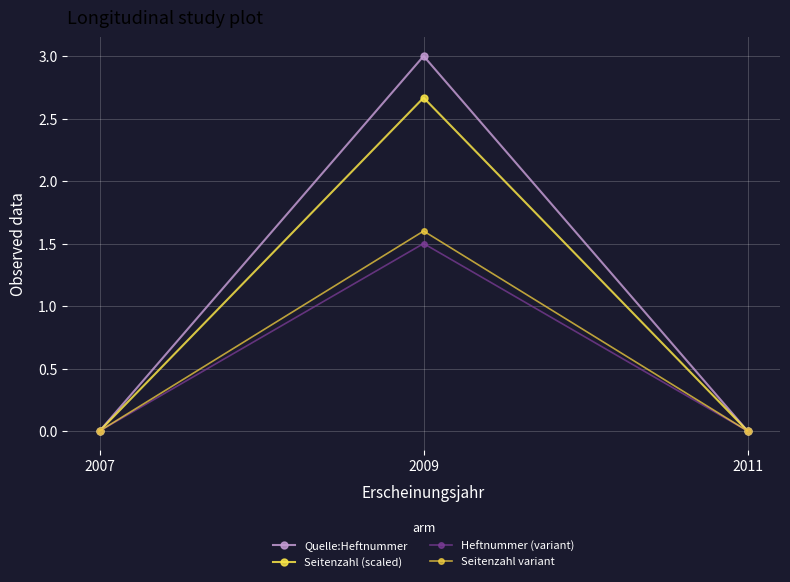

List the series in order of their peak value, highest first.

Quelle:Heftnummer, Seitenzahl (scaled), Seitenzahl variant, Heftnummer (variant)